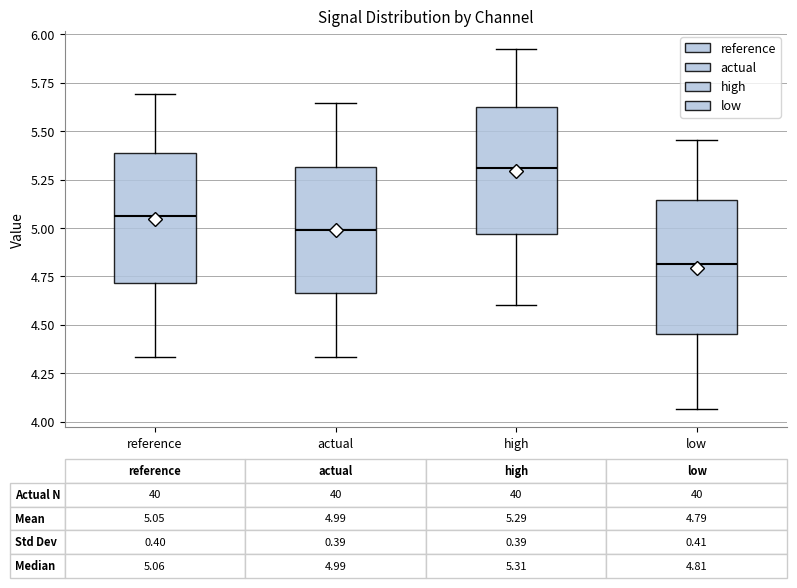

Which box has the lowest median line?

low